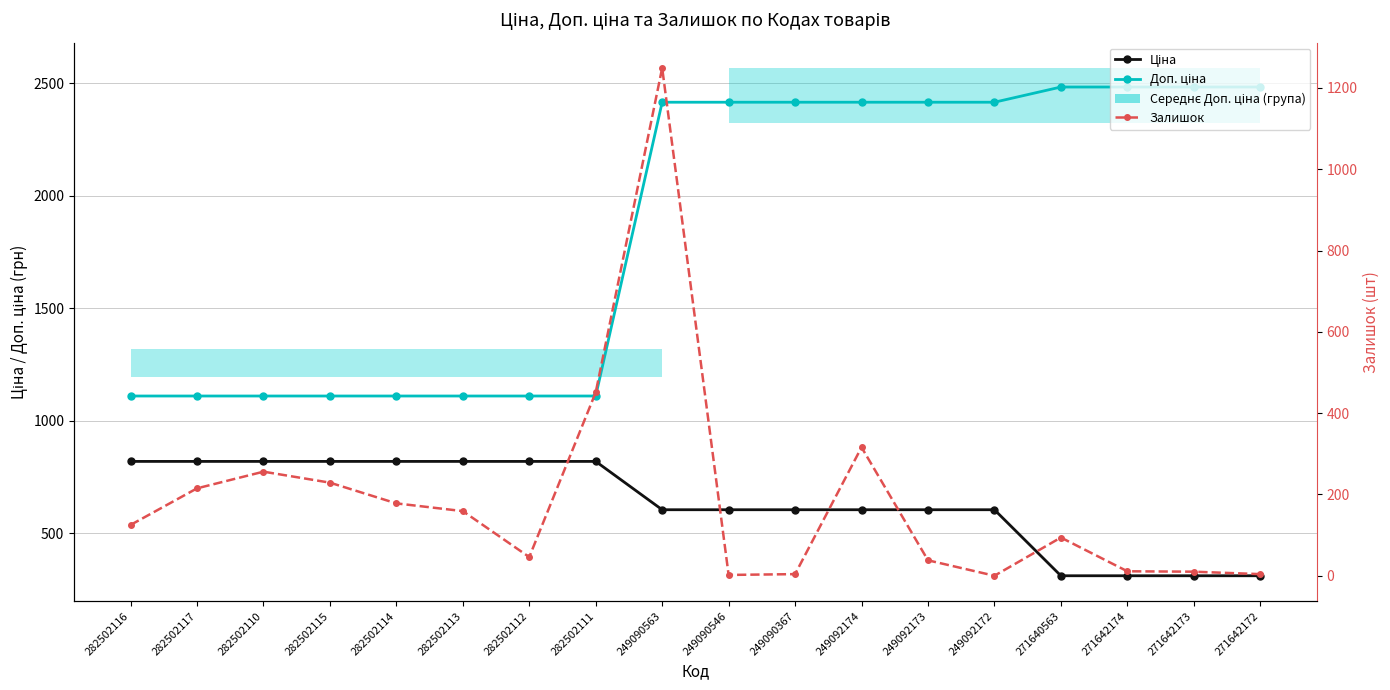

At which label does Доп. ціна reach its peak?

271640563